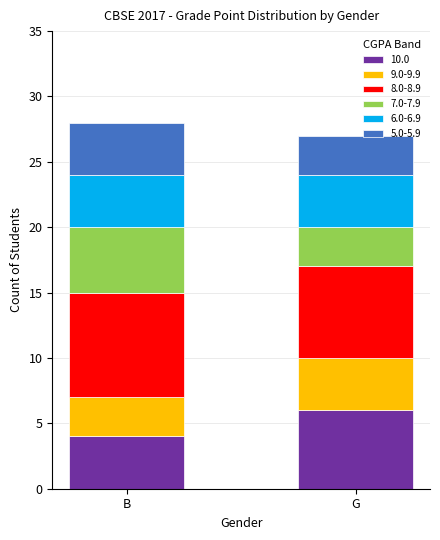

What is the total value across all series at G?

27